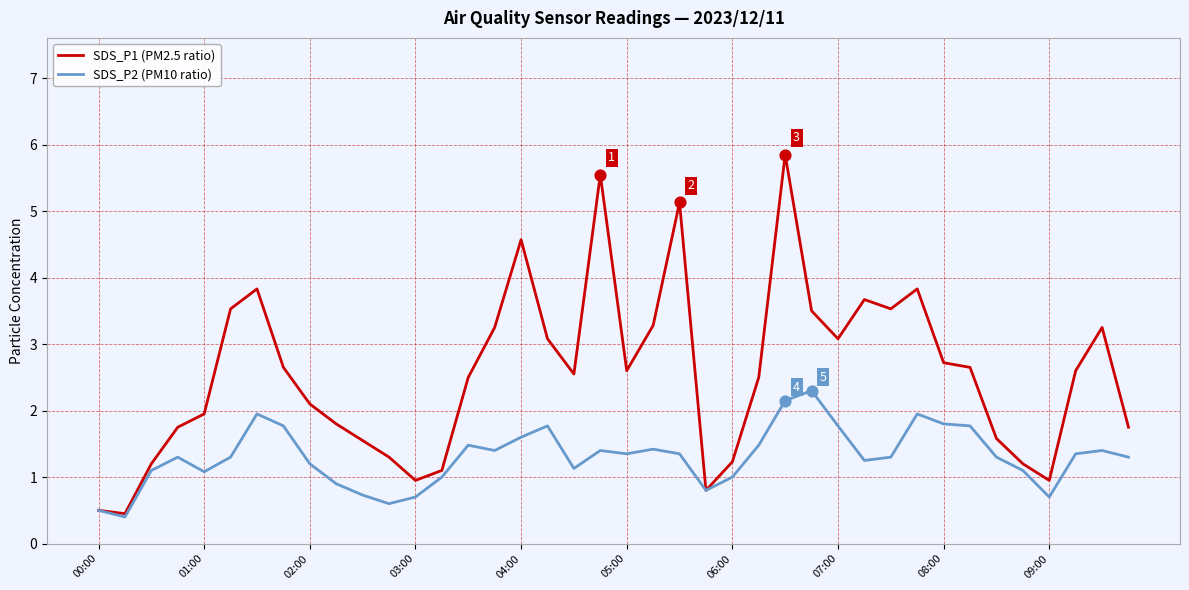

What is the minimum value for SDS_P2 (PM10 ratio)?

0.4